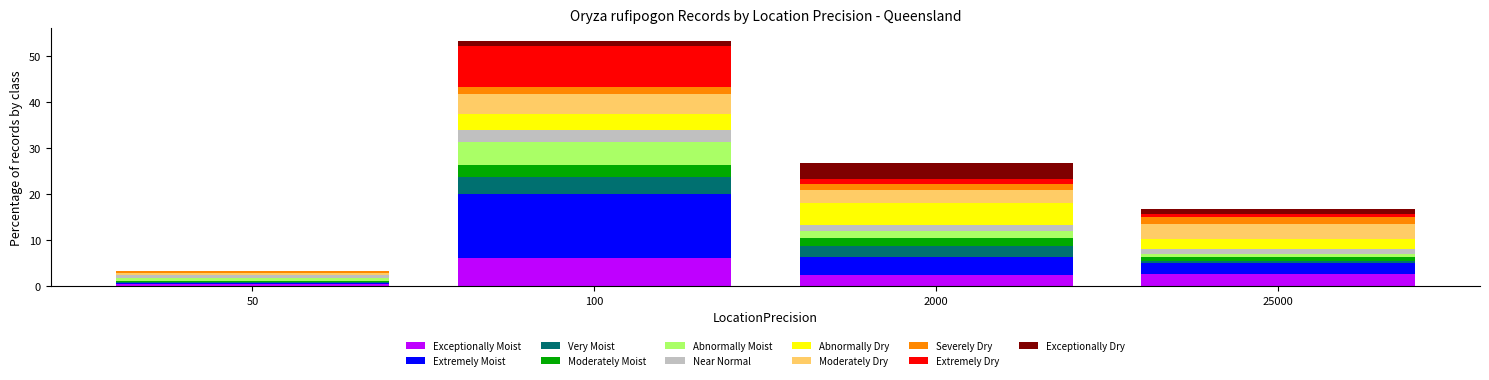

At which label does Exceptionally Moist reach its peak?

100